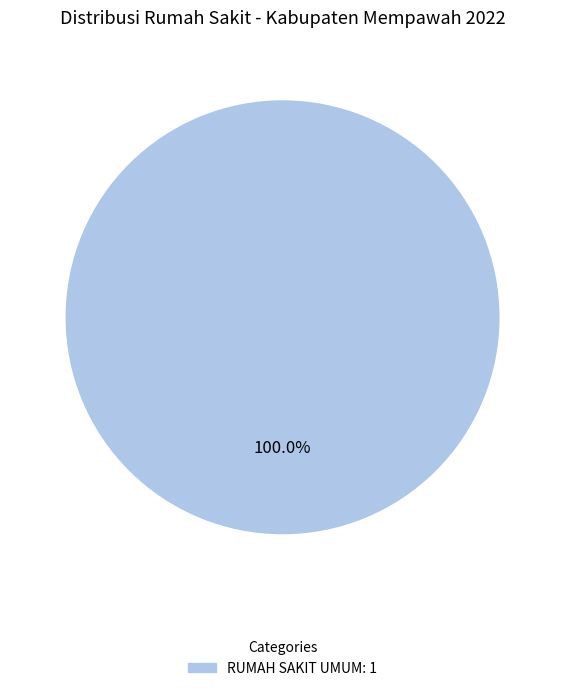

Count the number of slices in the pie.

1